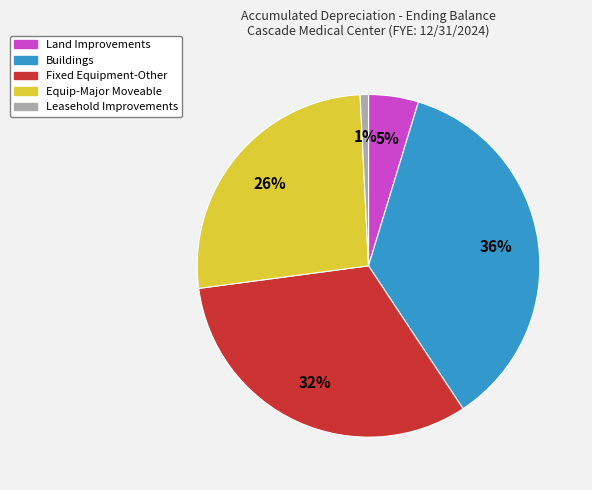

Combined, do Land Improvements and Fixed Equipment-Other account for over 50%?

No